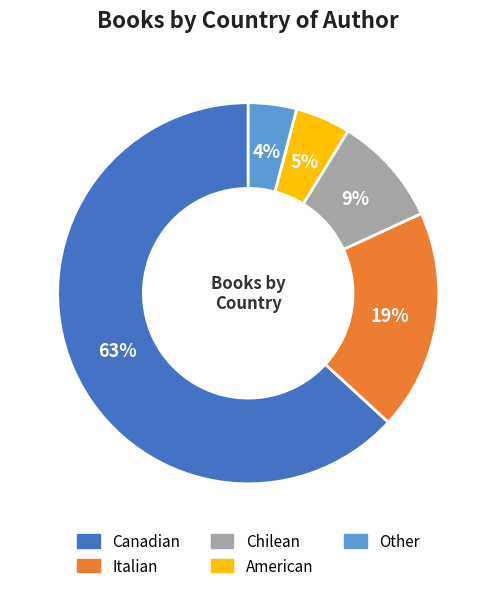

Between Chilean and American, which is larger?

Chilean